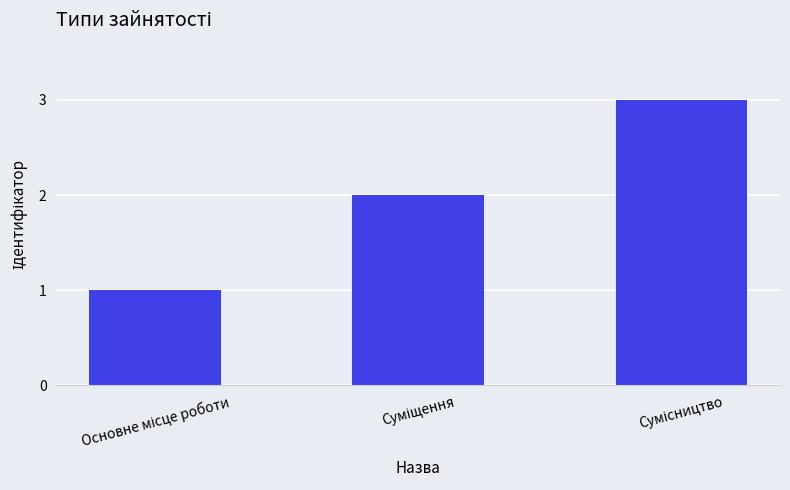

What is the greatest value displayed?

3